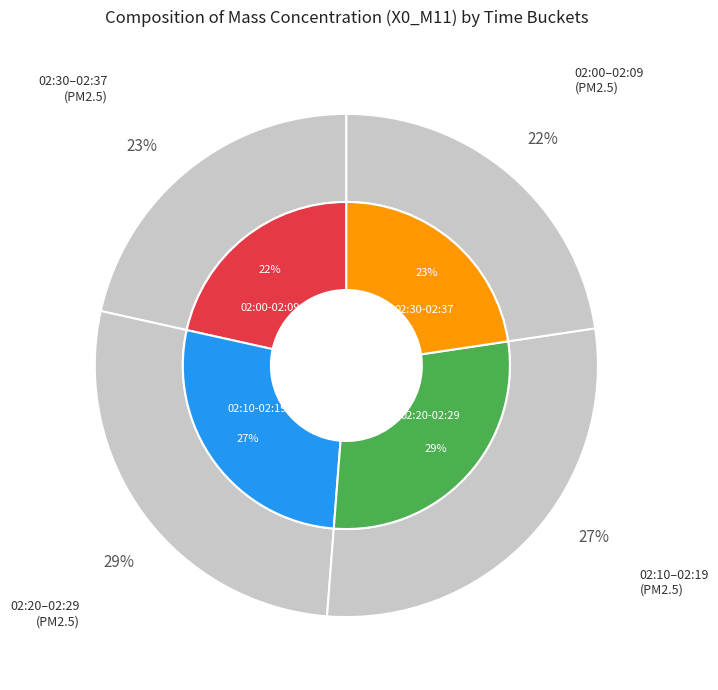

What is the ratio of the value at 2023-06-05 02:36 to the value at 2023-06-05 02:00?

1.3